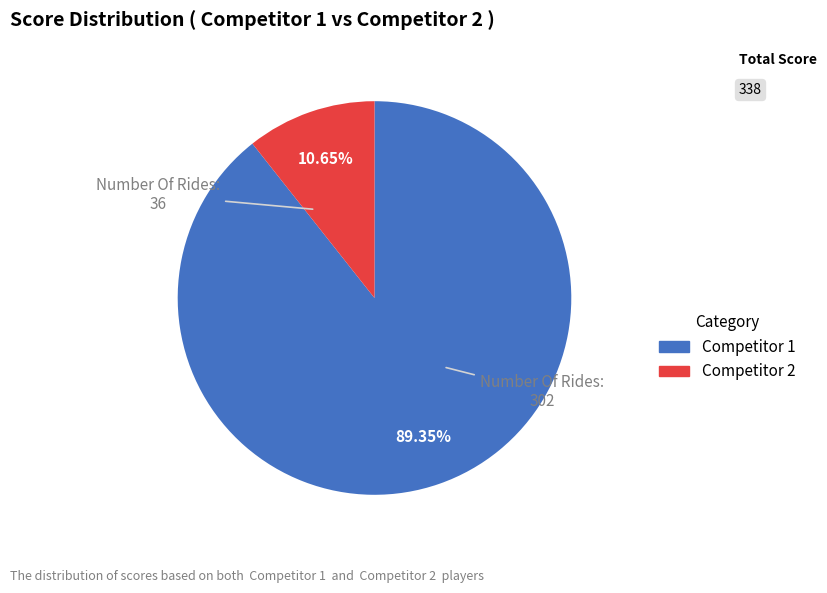

Is there any slice that represents more than half of the pie?

Yes